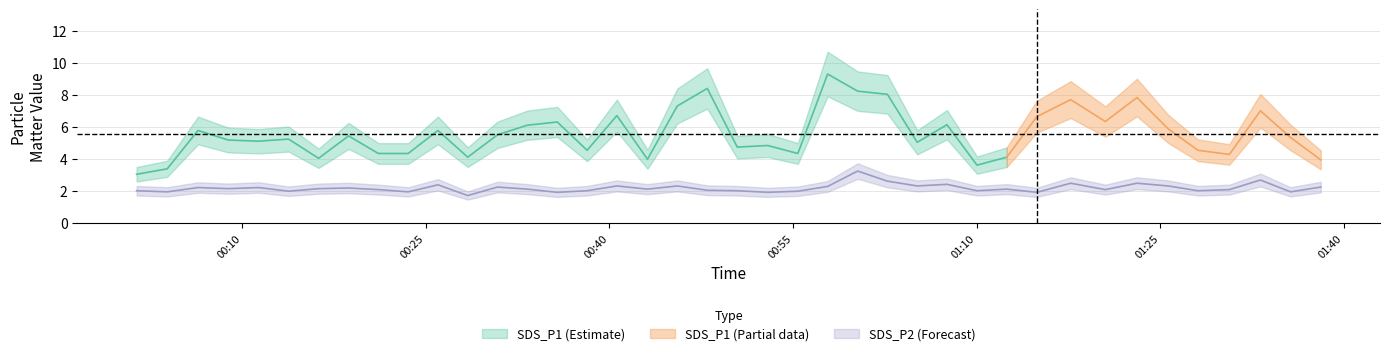

Where does the data first go above 2?

2023/05/19 00:06:24